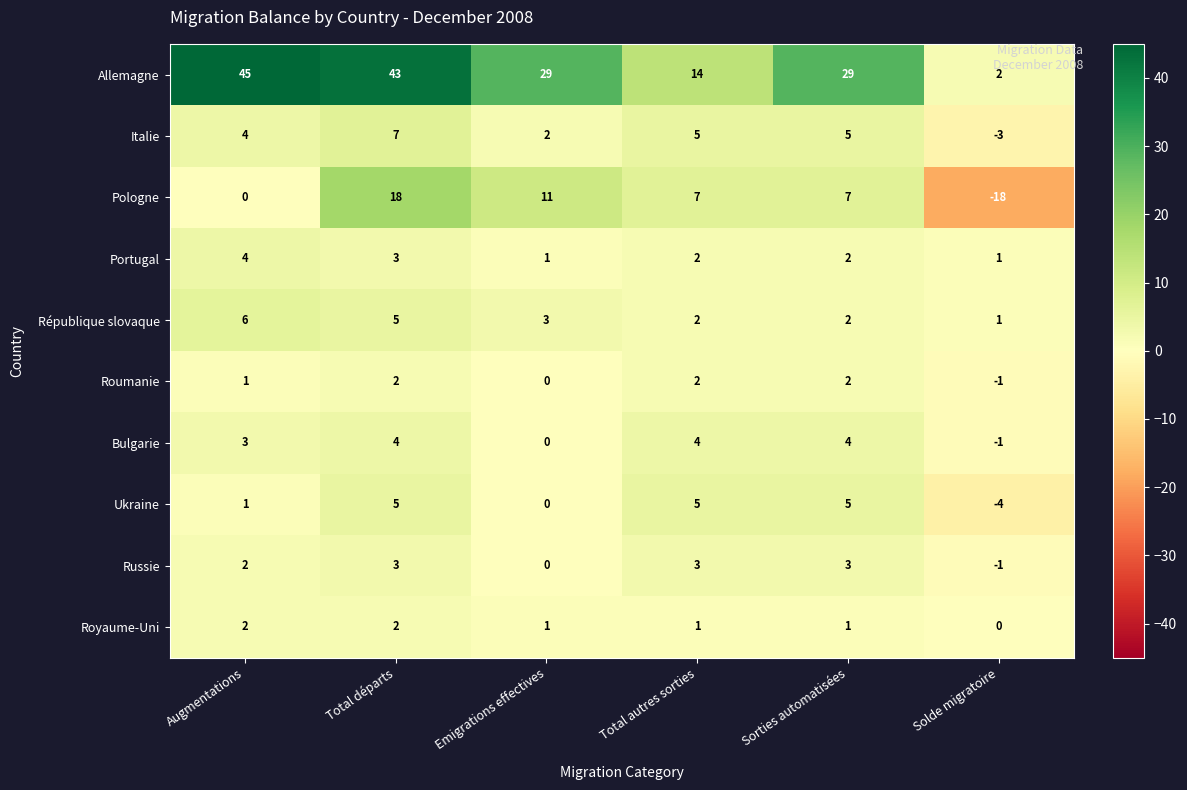

The République slovaque series shows 1 at Total autres sorties. True or false?

False